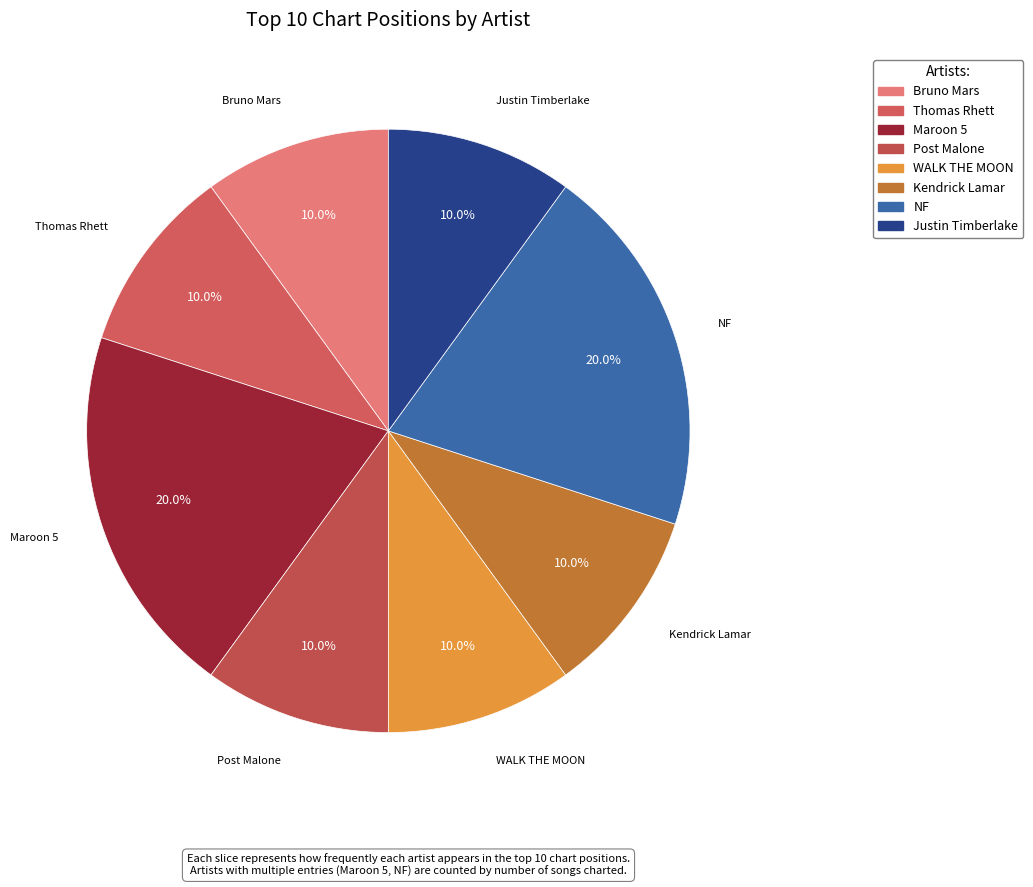

Is there any slice that represents more than half of the pie?

No